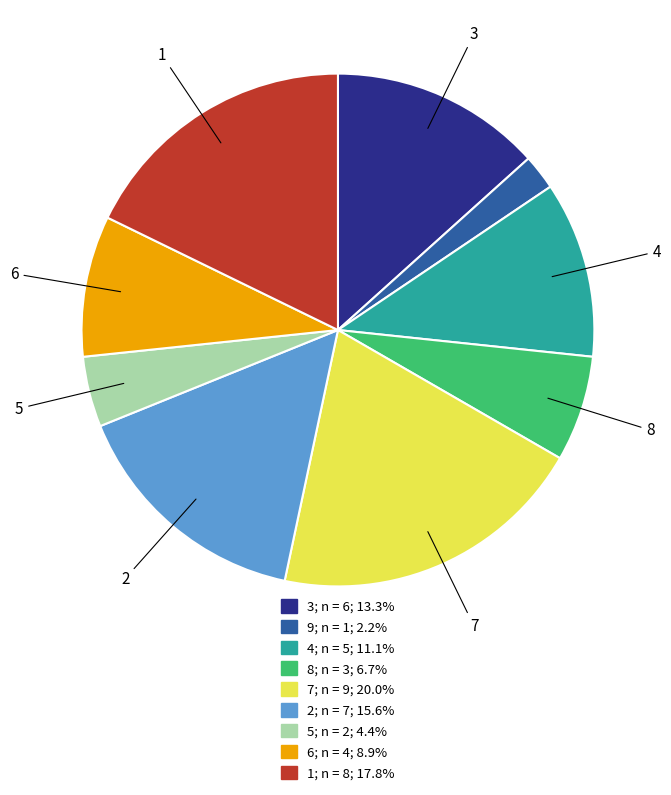

Between 5 and 2, which is larger?

2